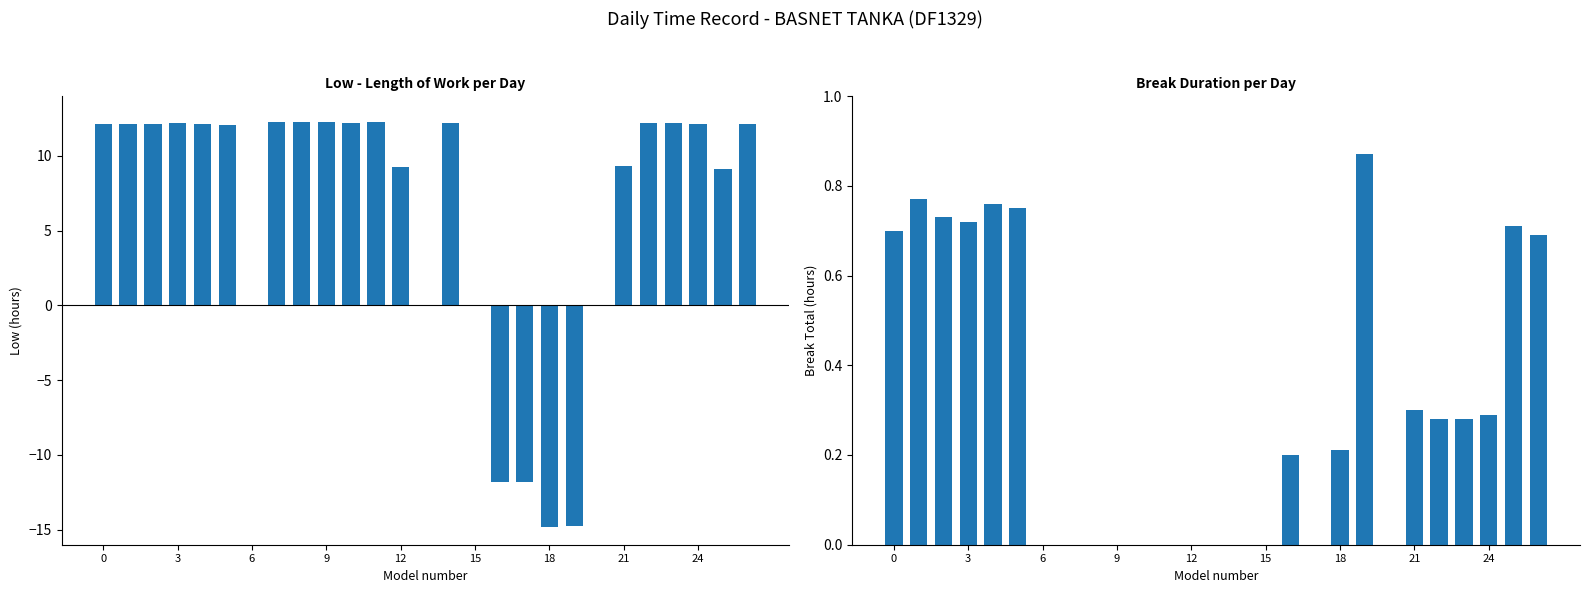

What is the label of the 3rd bar from the right?

24